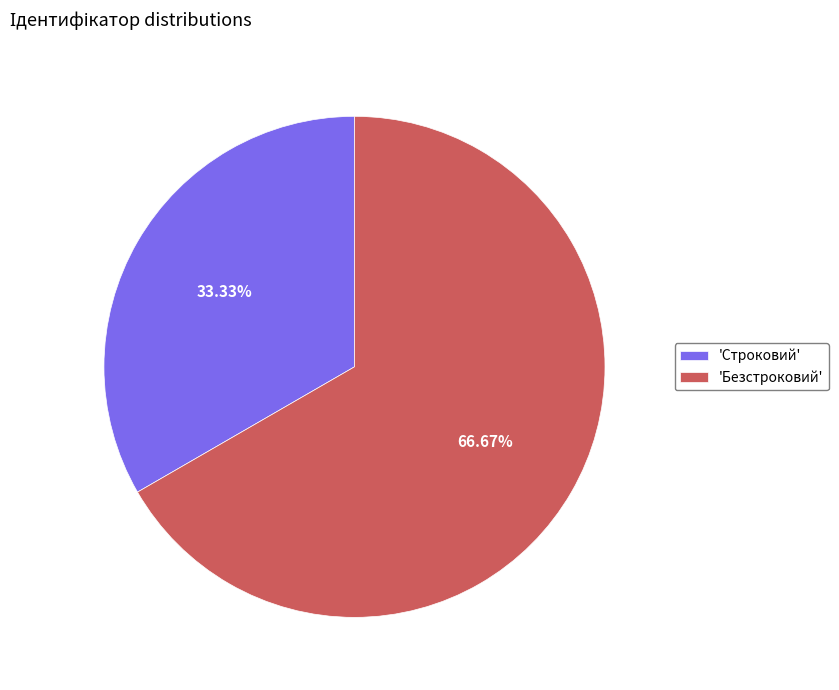

Rank the categories by value from highest to lowest.

'Безстроковий', 'Строковий'